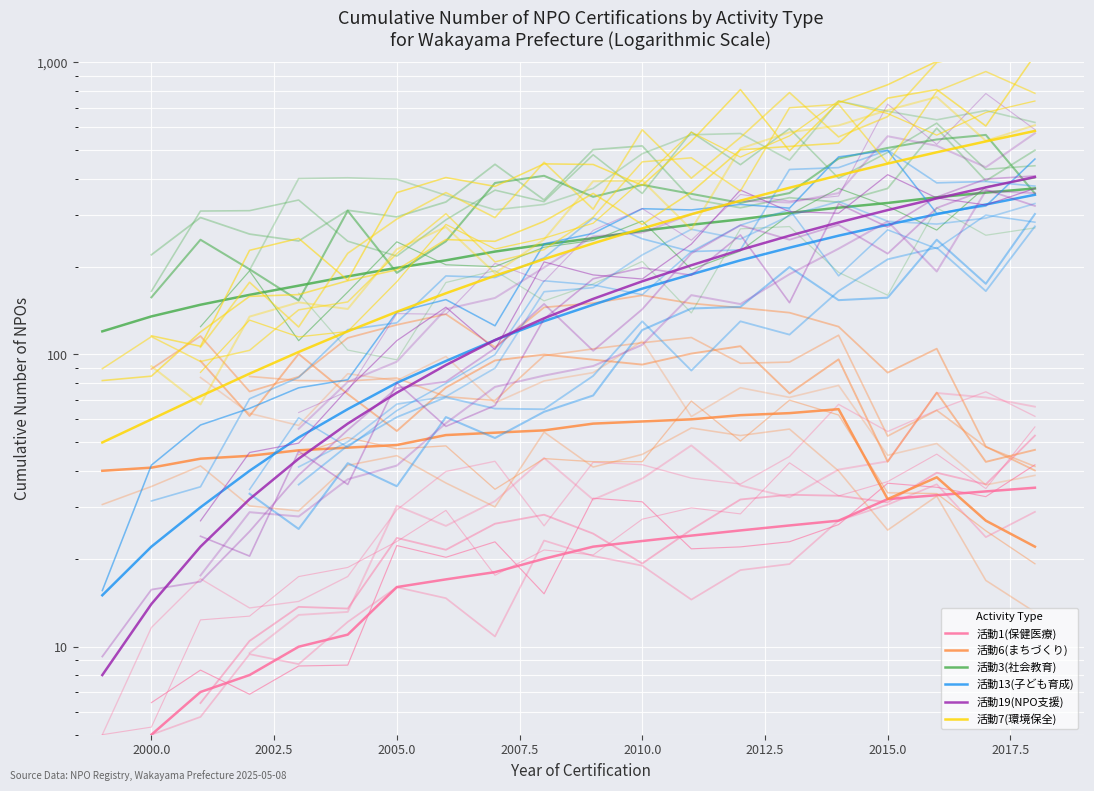

Rank the series by their maximum value, from lowest to highest.

活動1(保健医療), 活動6(まちづくり), 活動13(子ども育成), 活動3(社会教育), 活動19(NPO支援), 活動7(環境保全)